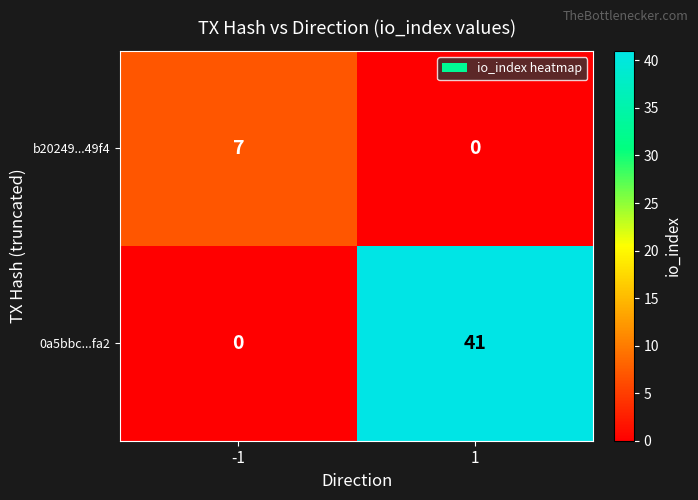

At which category is the sum across all series the highest?

1